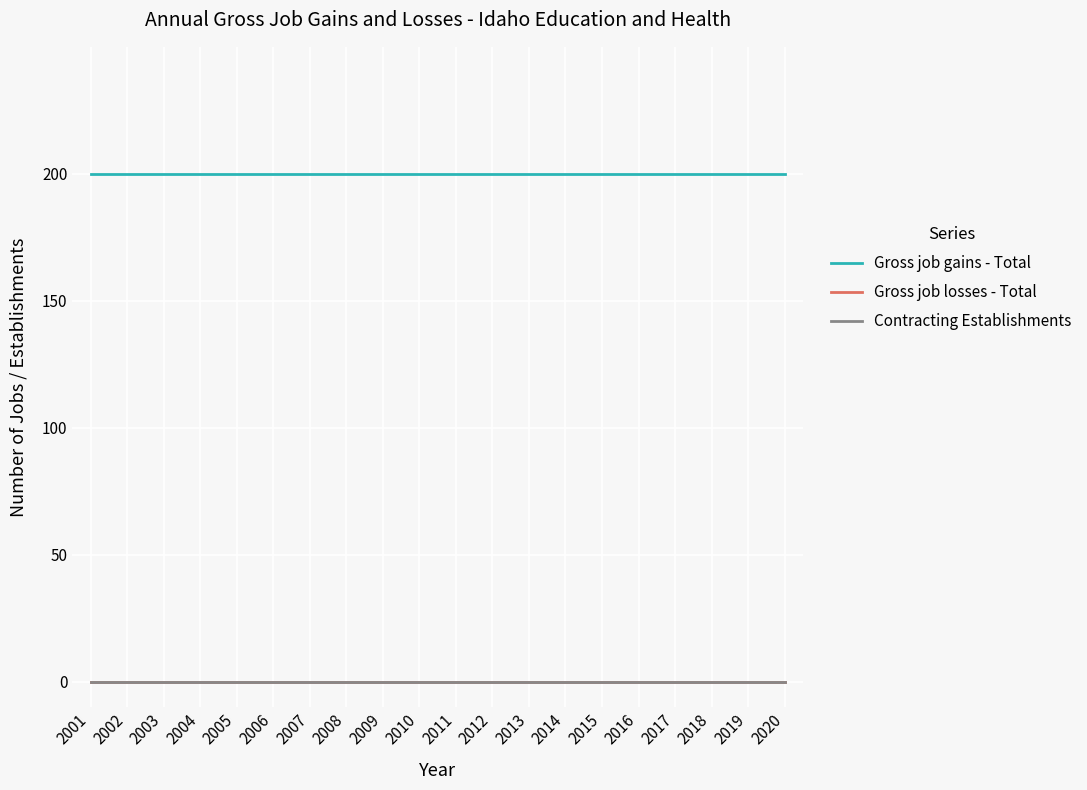

At which category is the sum across all series the highest?

2001